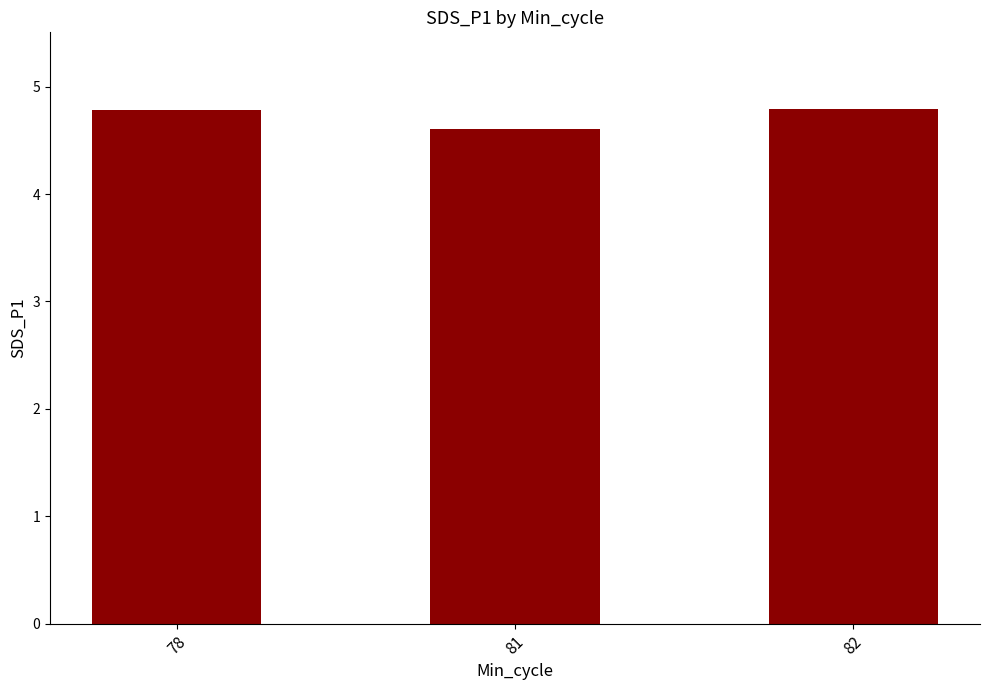

What is the difference between the maximum and minimum values?

0.2